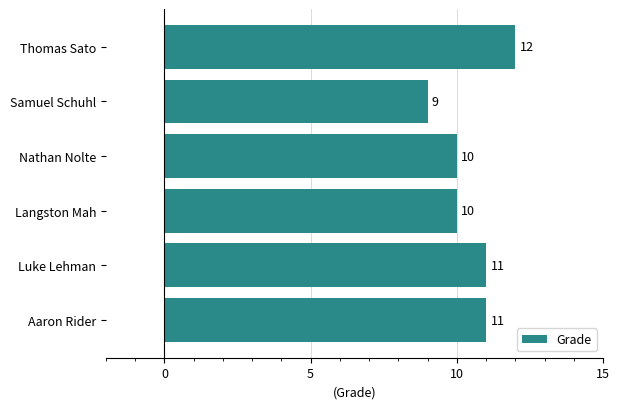

What is the label of the 4th bar from the top?

Langston Mah